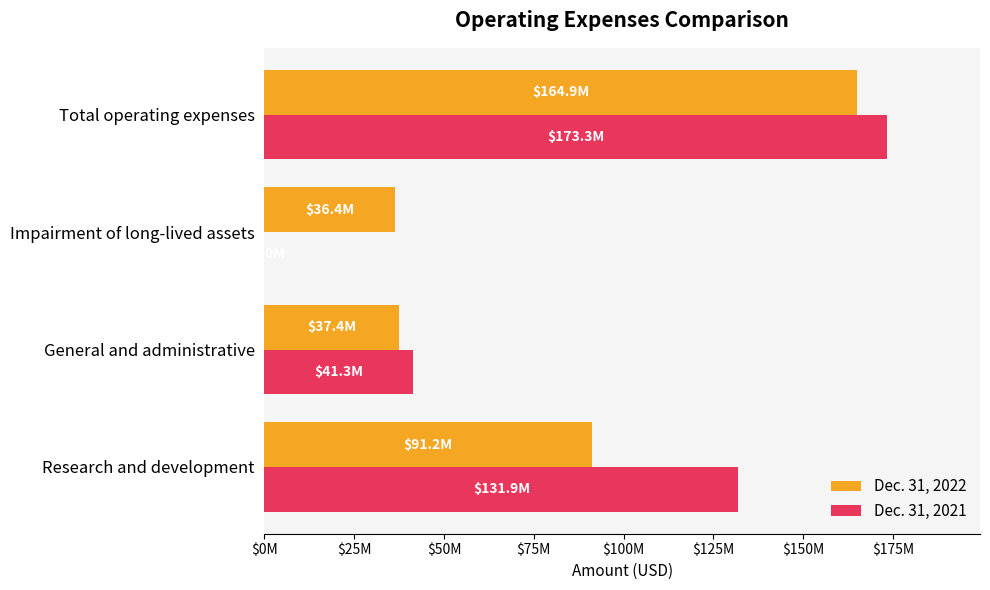

What is the difference between the second highest and minimum values in the Dec. 31, 2021 series?

131943000